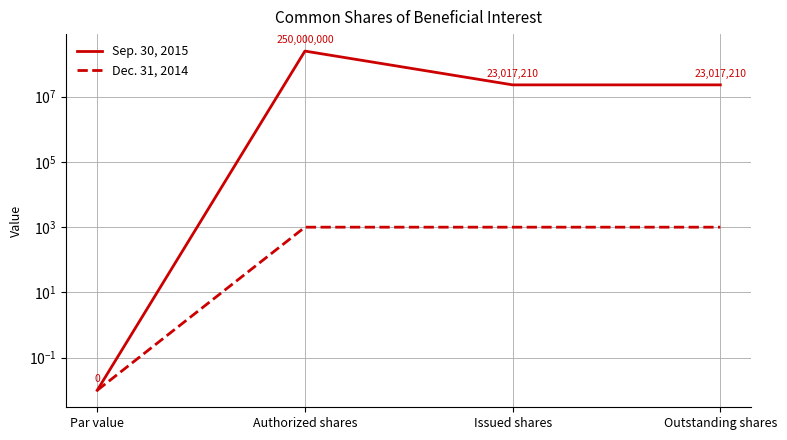

The value of Sep. 30, 2015 at Par value is 0.0. True or false?

False